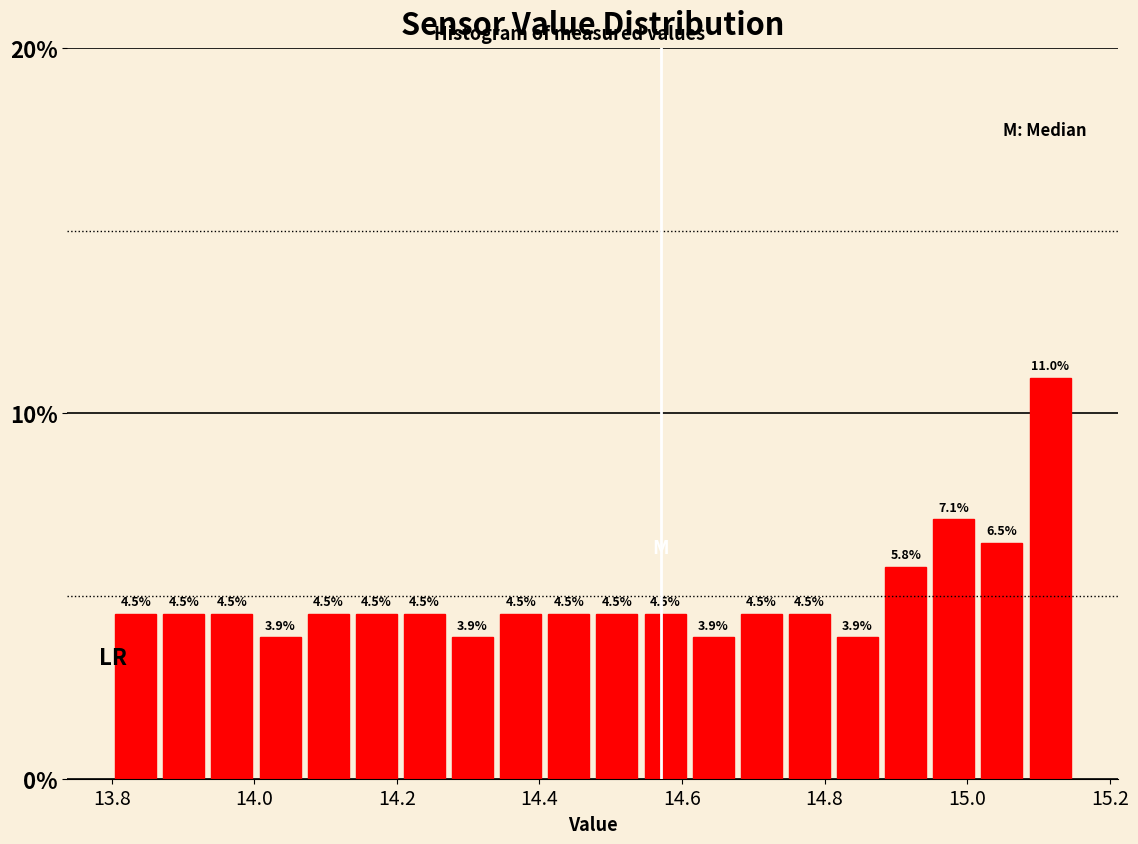

Read against the x-axis, roughly where is the centre of the tallest bar?

15.12